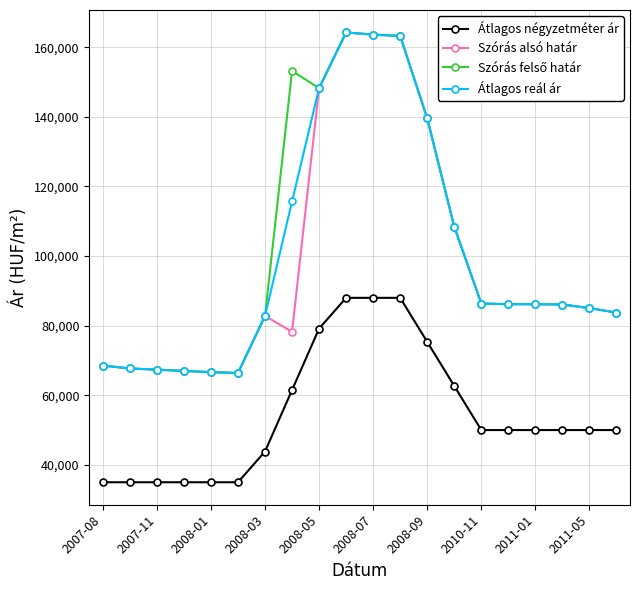

What is the value of the Szórás alsó határ point at the 5th from the left?

66643